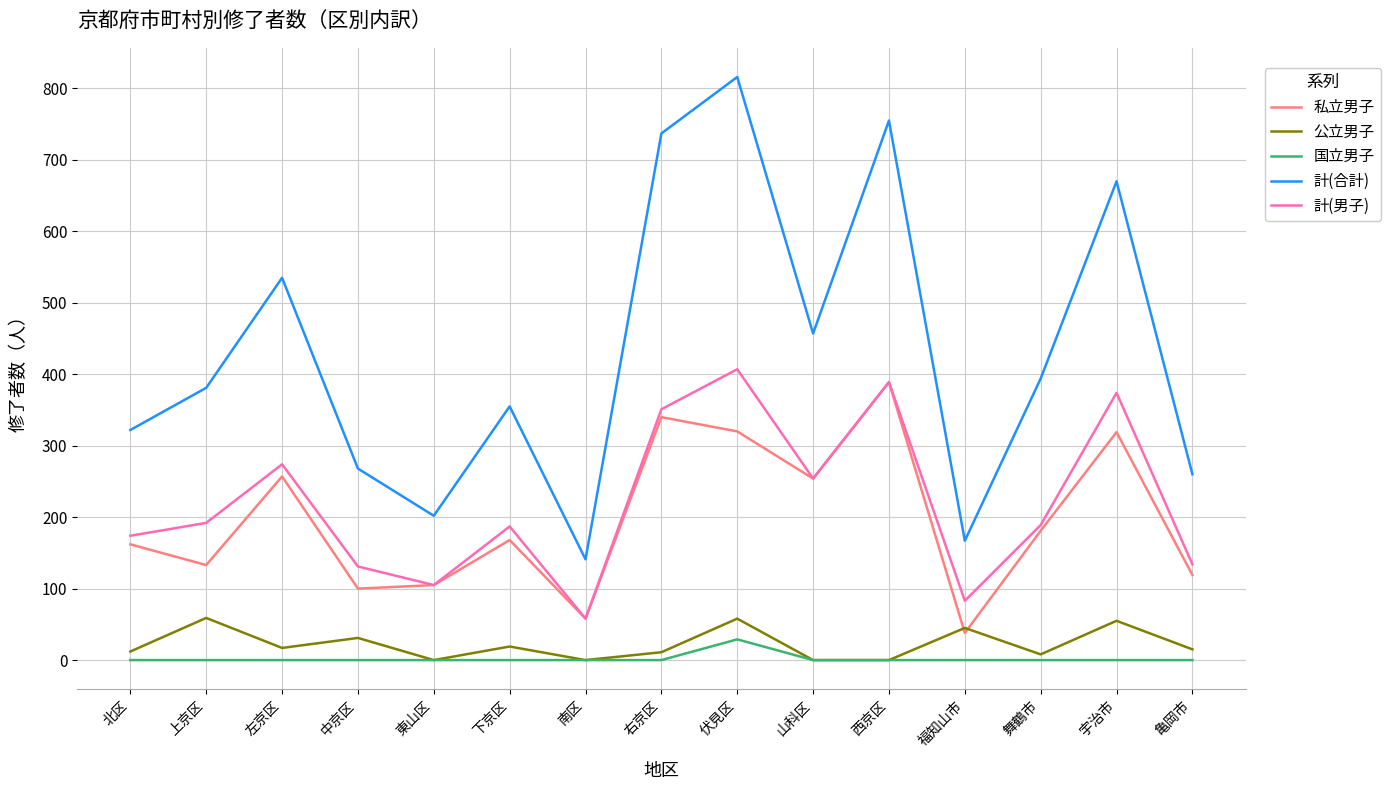

At which category does 計(男子) reach its first local valley?

東山区